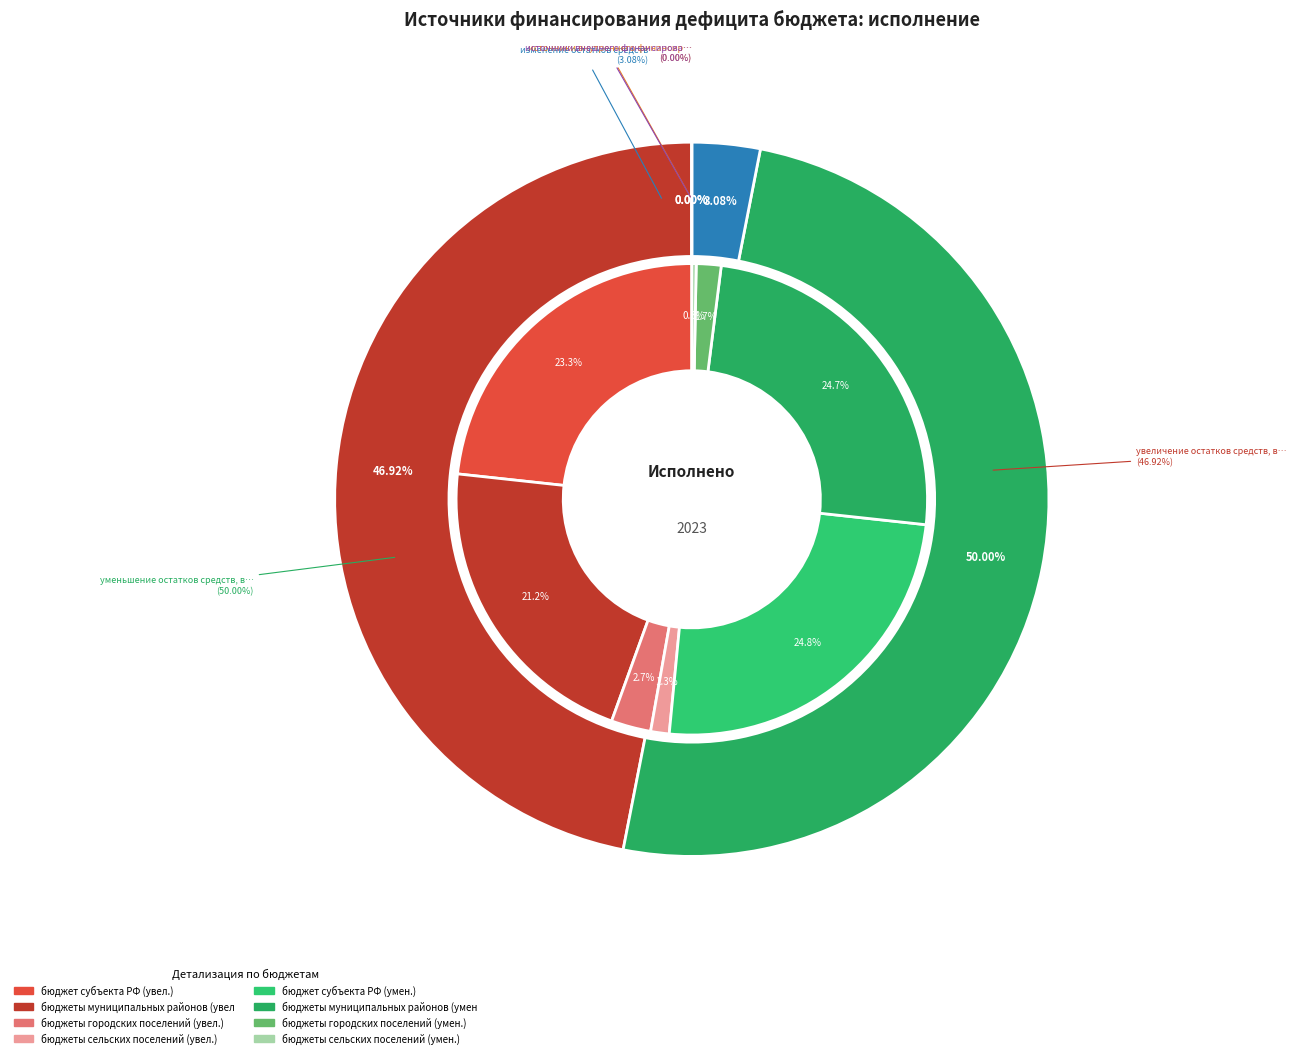

Does уменьшение остатков средств, всего represent more than half of the total?

No